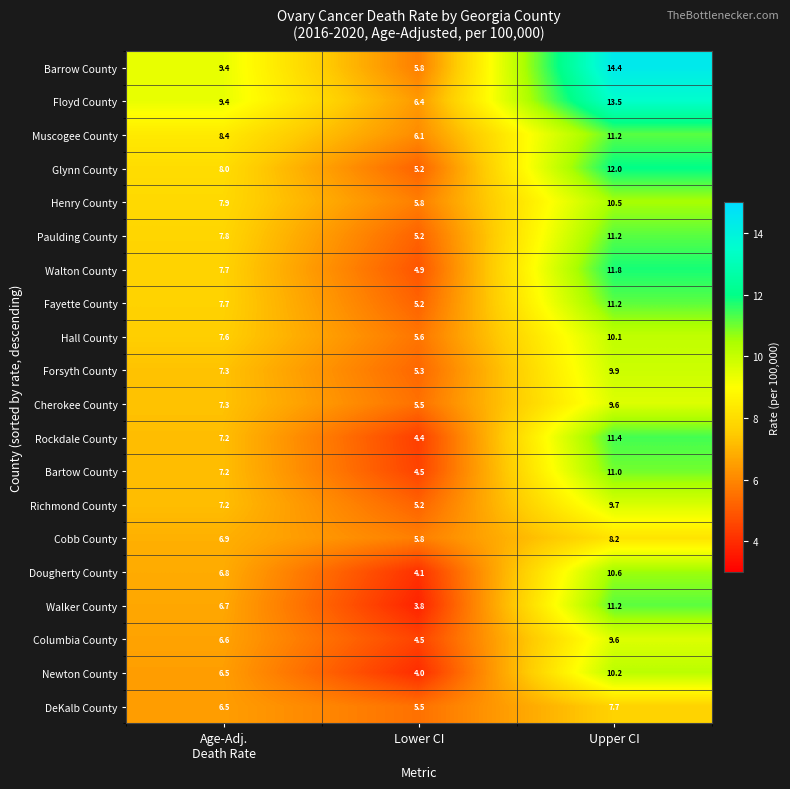

Which series has the largest total across all categories?

Barrow County